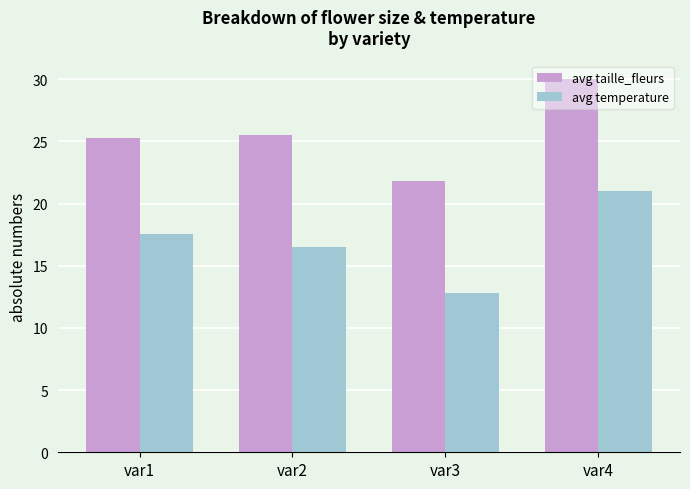

The value of avg temperature at var3 is 18.7. True or false?

False